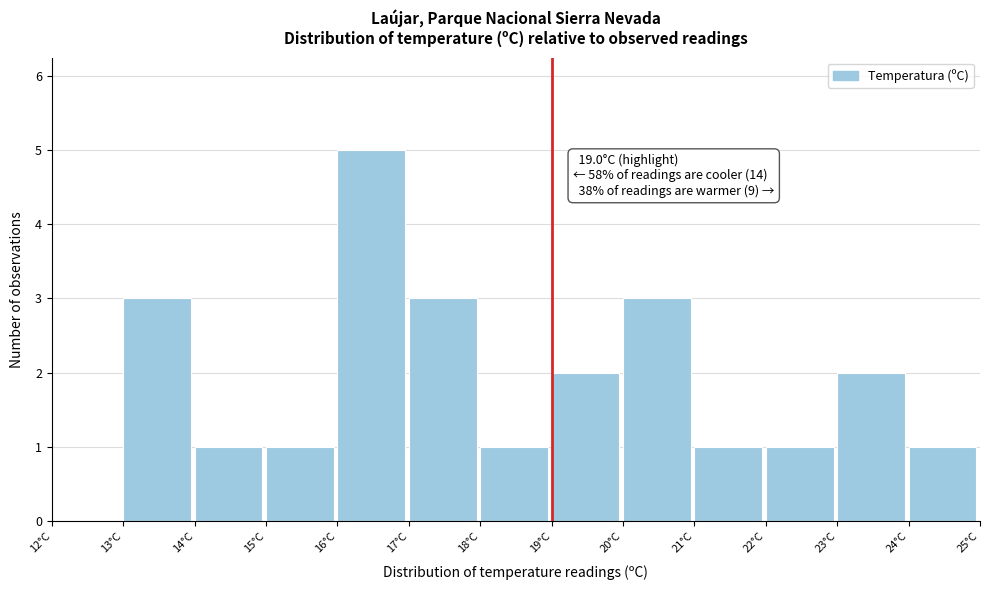

Which range on the x-axis has the tallest bar?

16 to 17